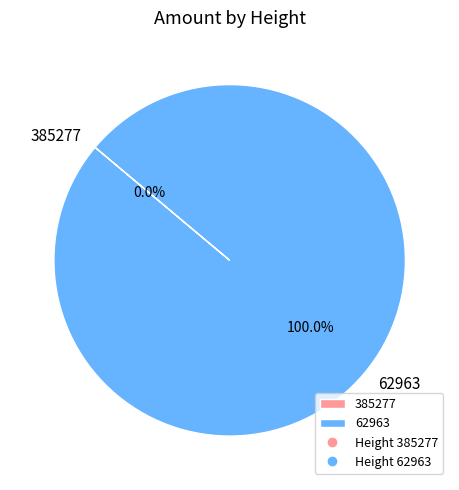

True or false: 385277 accounts for 0% of the total.

True